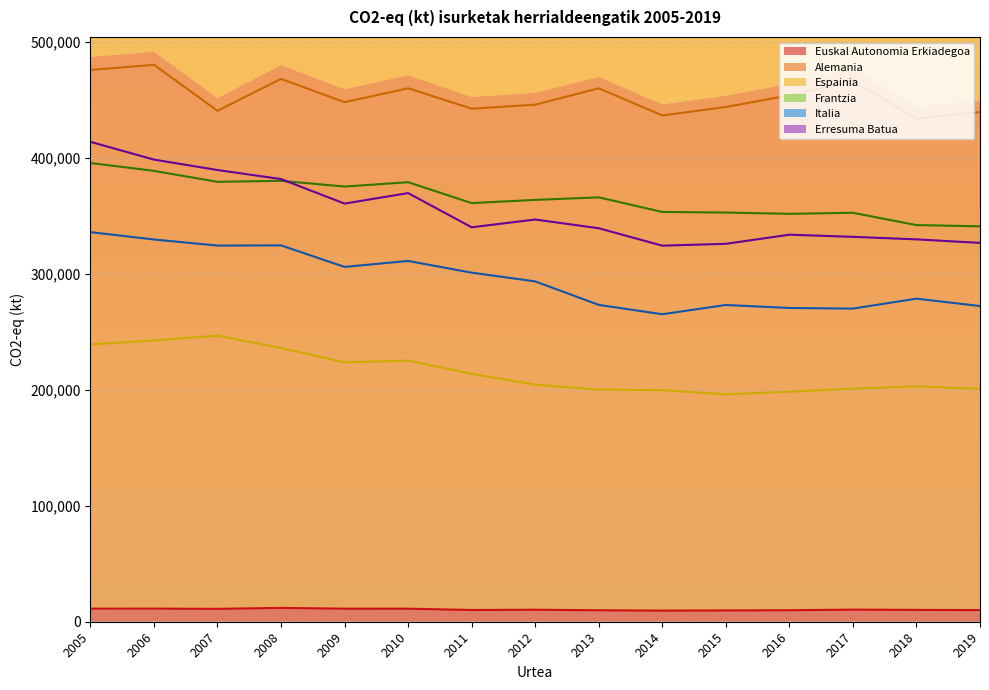

How many data points does each series have?

15